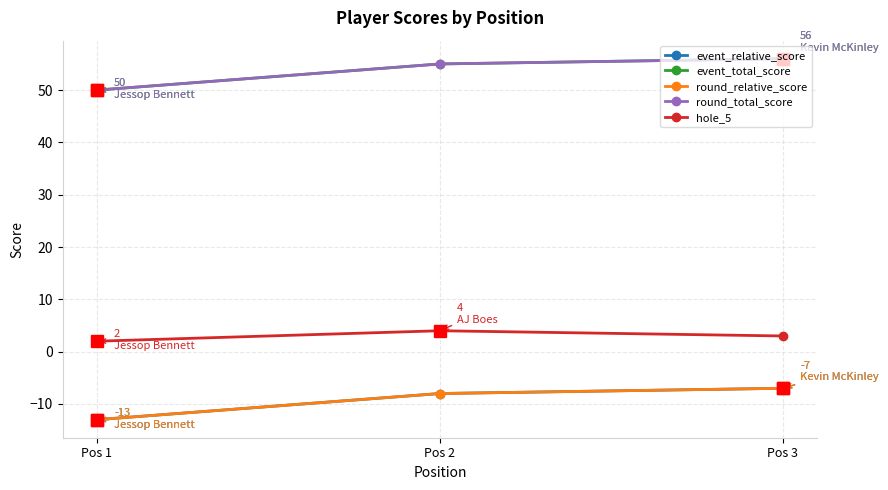

Reading left to right, transcribe all the data shown in this chart.

event_relative_score: Pos 1=-13	Pos 2=-8	Pos 3=-7
event_total_score: Pos 1=50	Pos 2=55	Pos 3=56
round_relative_score: Pos 1=-13	Pos 2=-8	Pos 3=-7
round_total_score: Pos 1=50	Pos 2=55	Pos 3=56
hole_5: Pos 1=2	Pos 2=4	Pos 3=3